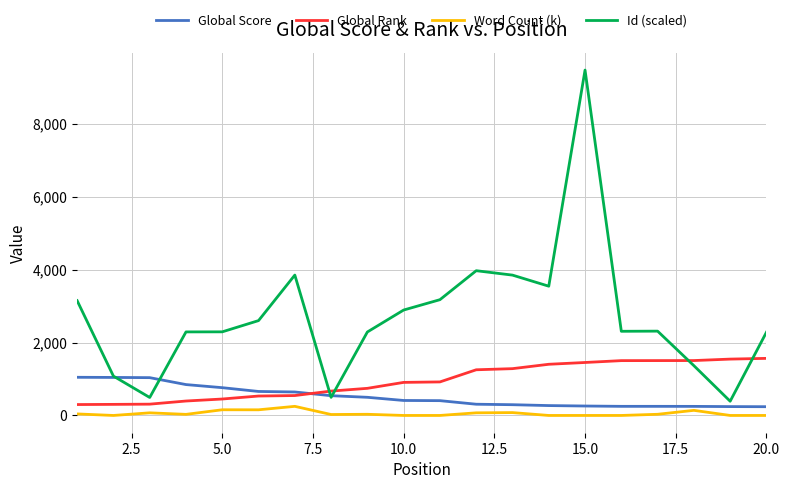

Count the number of data series in this chart.

4